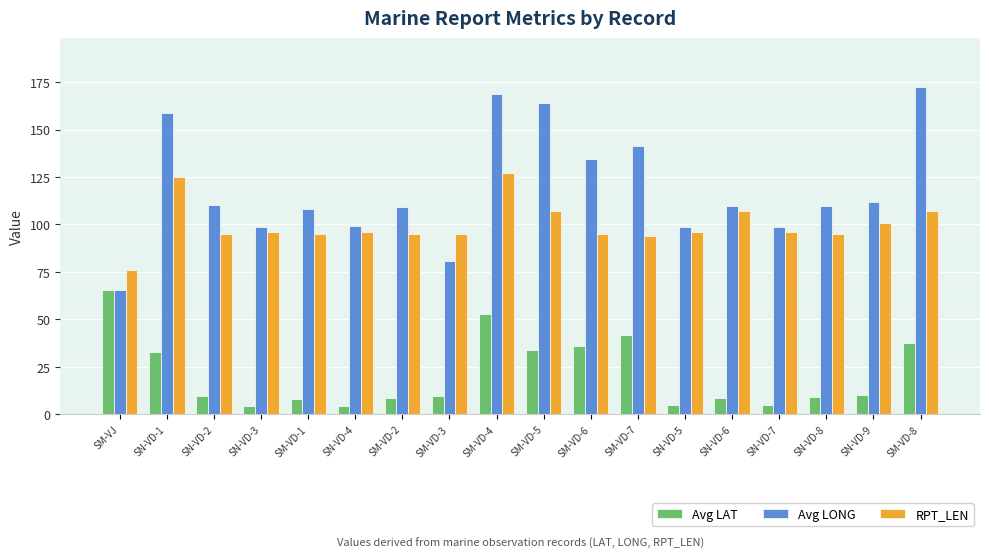

What is the label of the 6th bar from the right?

SN-VD-5